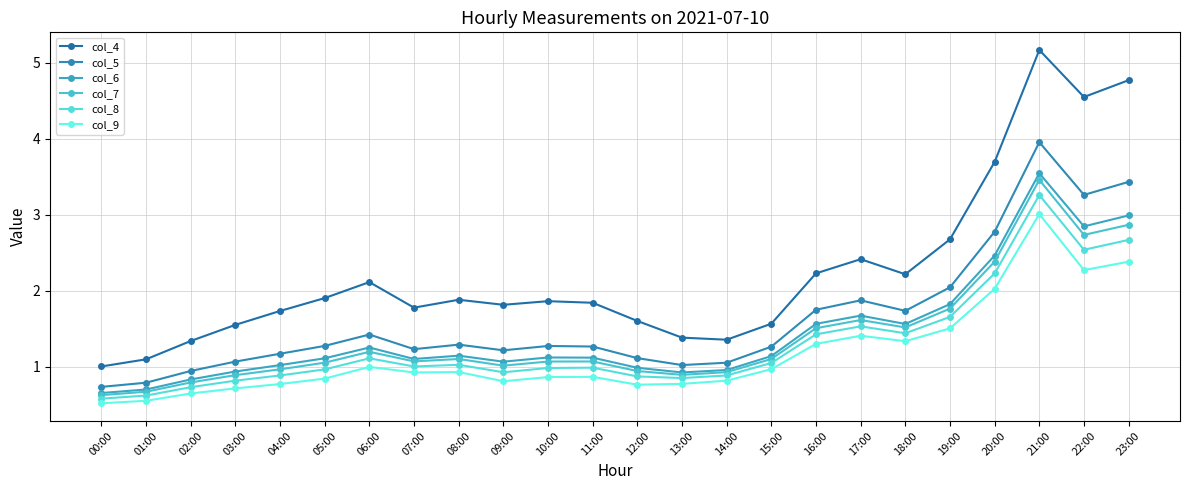

True or false: col_5 has a value of 0.3 at 07:00.

False